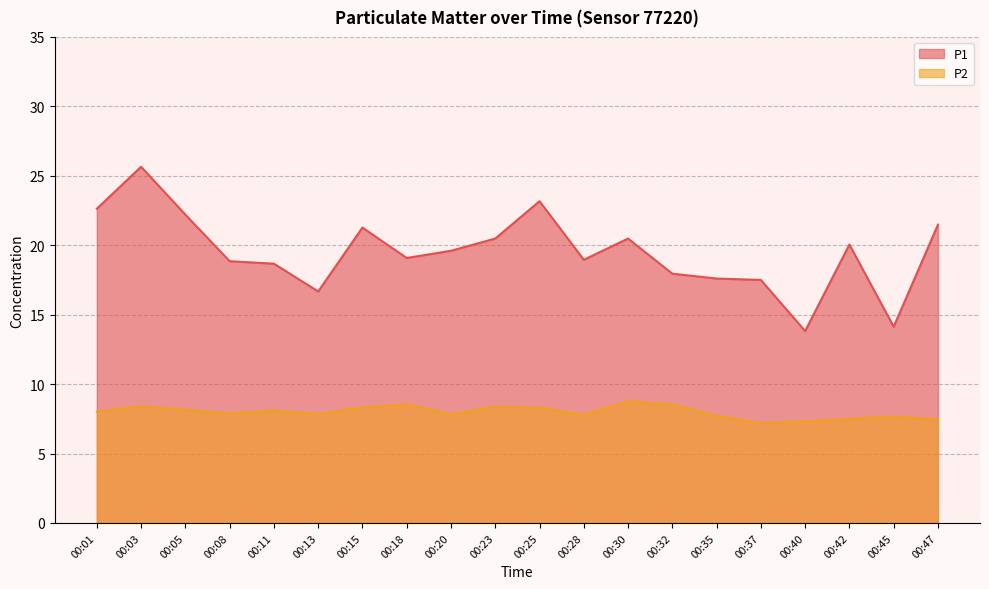

The P2 series shows 7.2 at 00:37. True or false?

True